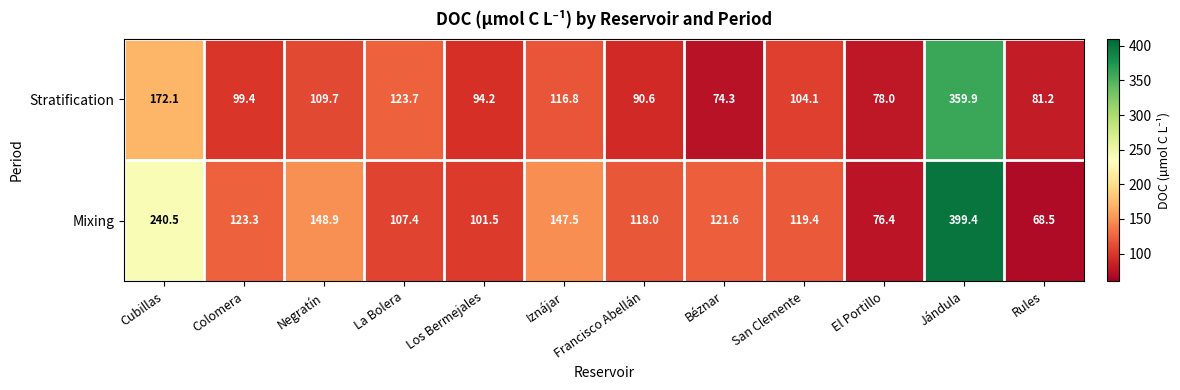

How many categories are shown in the chart?

12